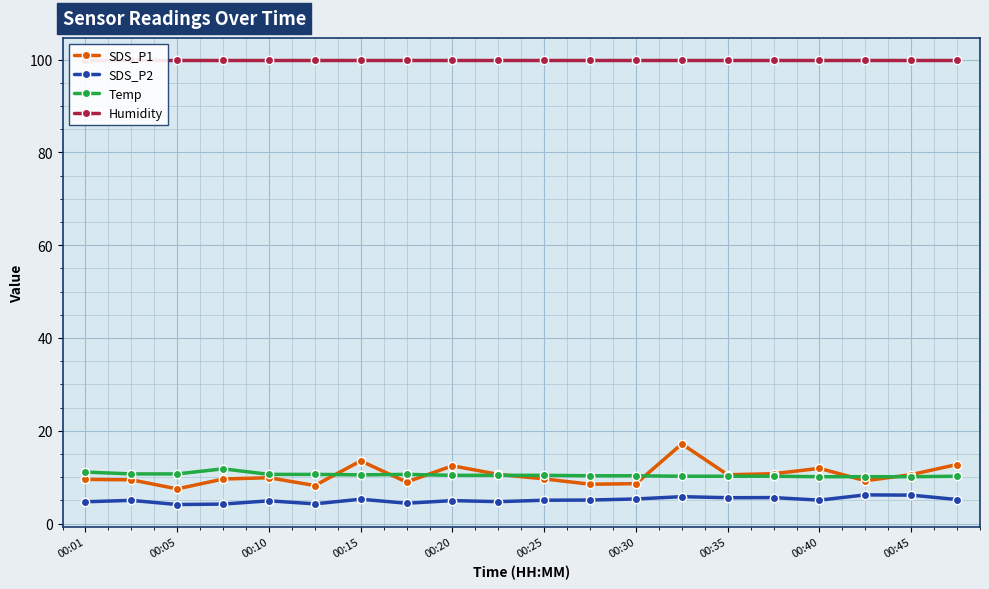

At which label does SDS_P1 first exceed 9?

00:01